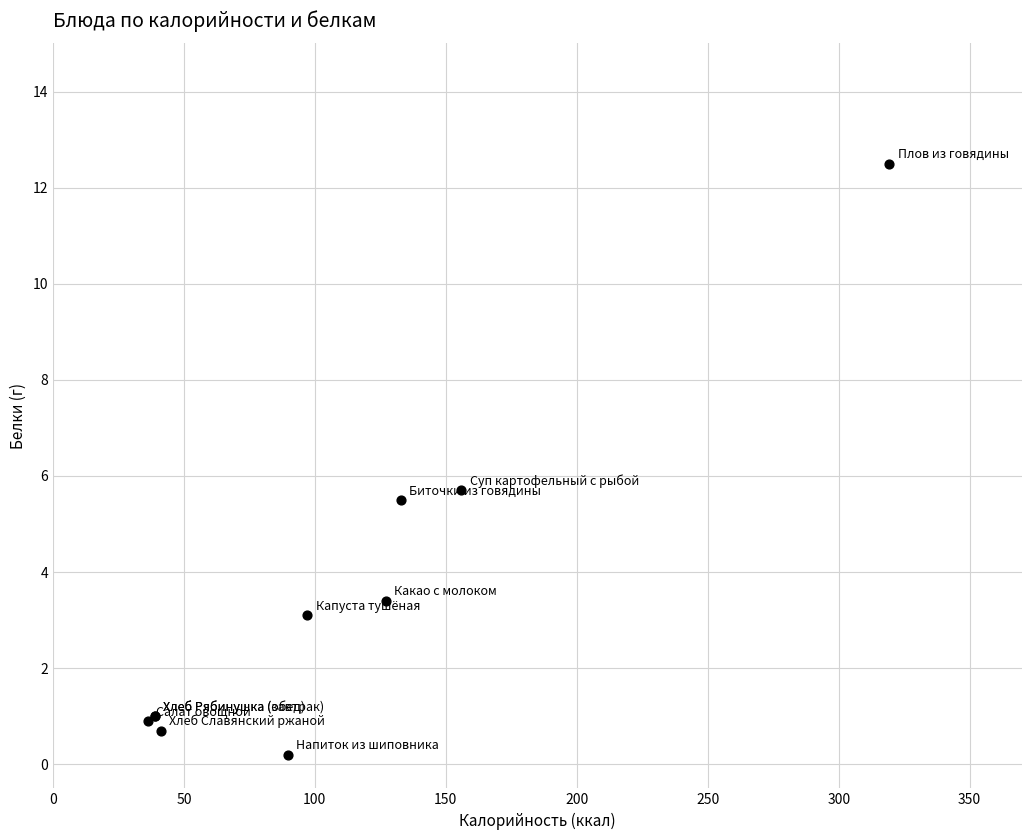

What Y value in the scatter plot is closest to 6?

5.7